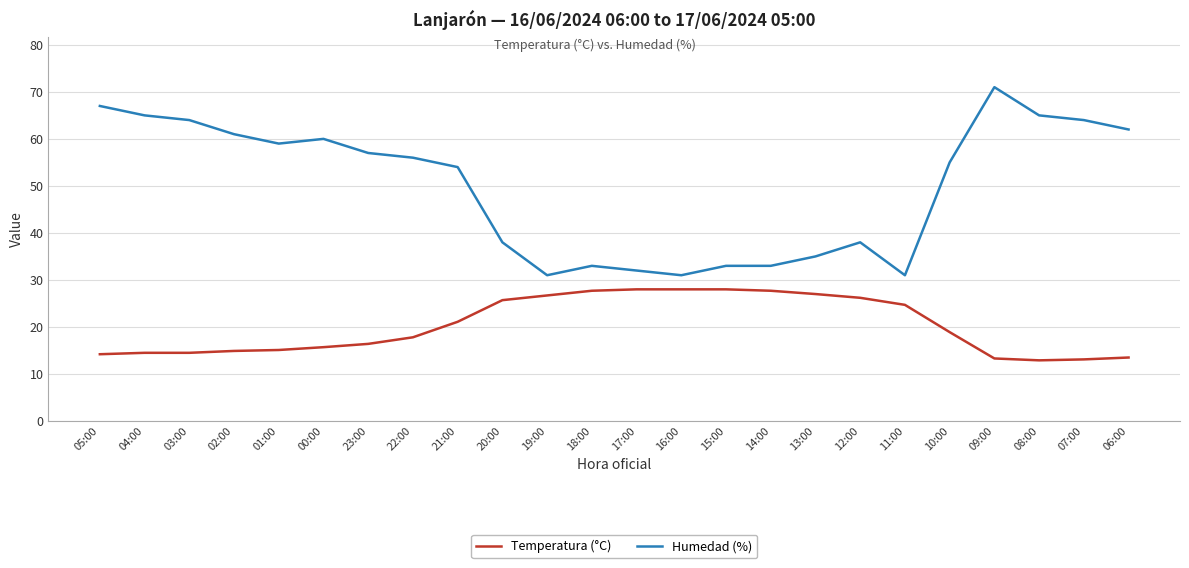

What is the difference between the maximum and minimum values in the Humedad (%) series?

40.0